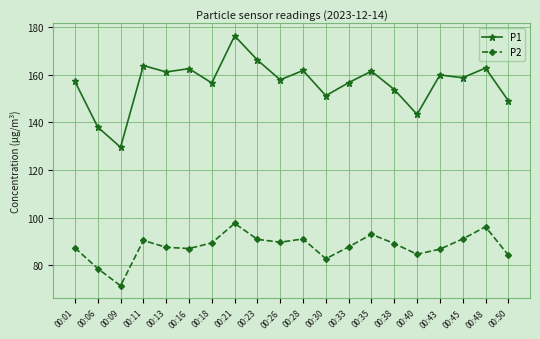

Which series changed the most between 00:09 and 00:35?

P1